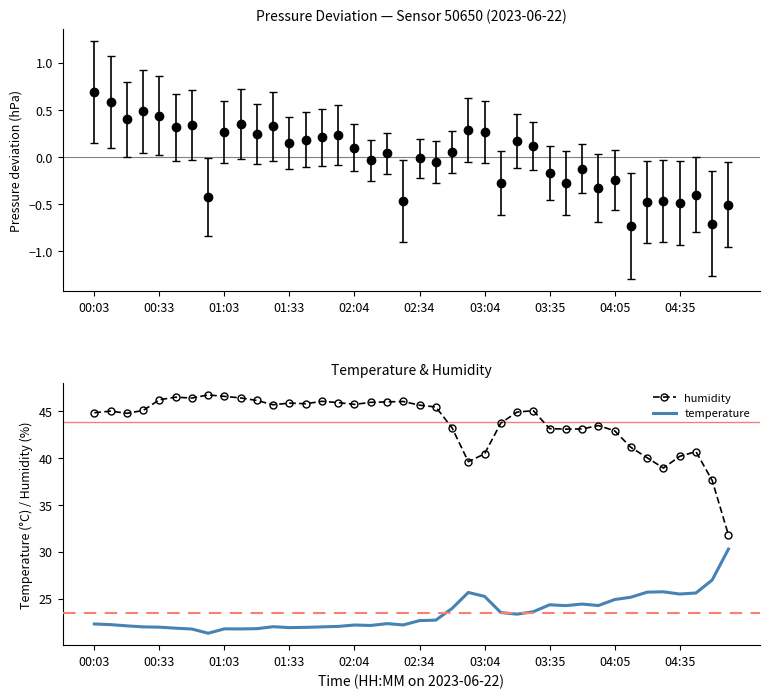

What is the difference between the second highest and minimum values in the humidity series?

14.8